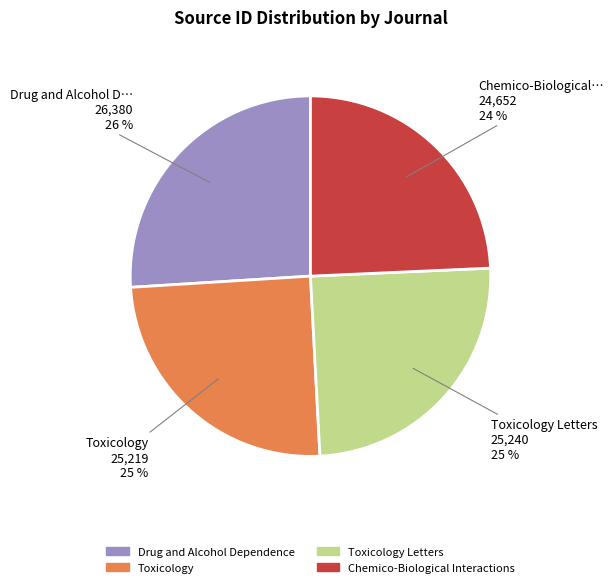

To the nearest percent, what is the combined percentage of Chemico-Biological Interactions and Toxicology Letters?

49%